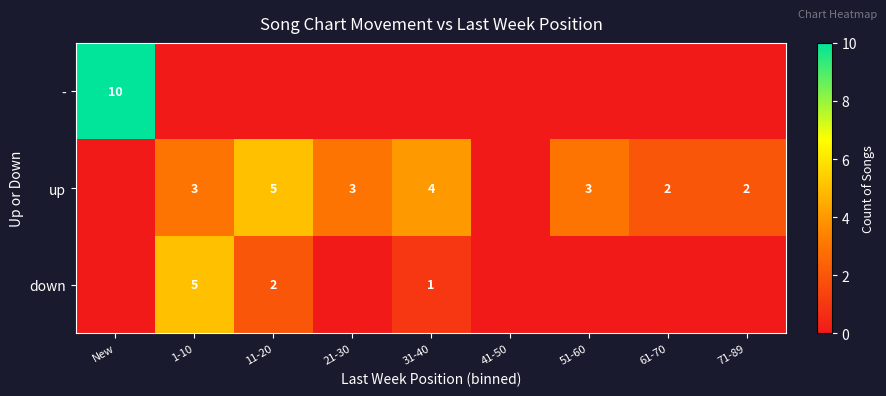

The value of - at New is 10. True or false?

True